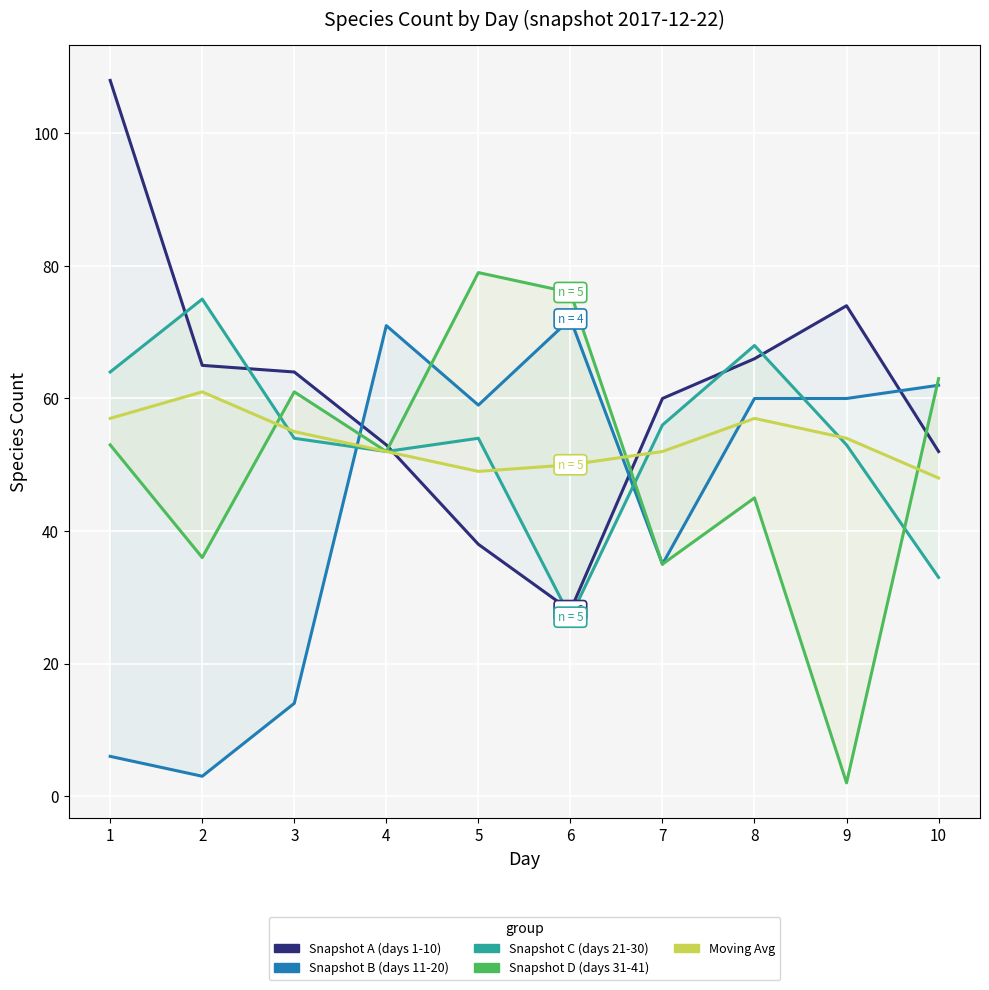

What is the greatest value displayed?

108